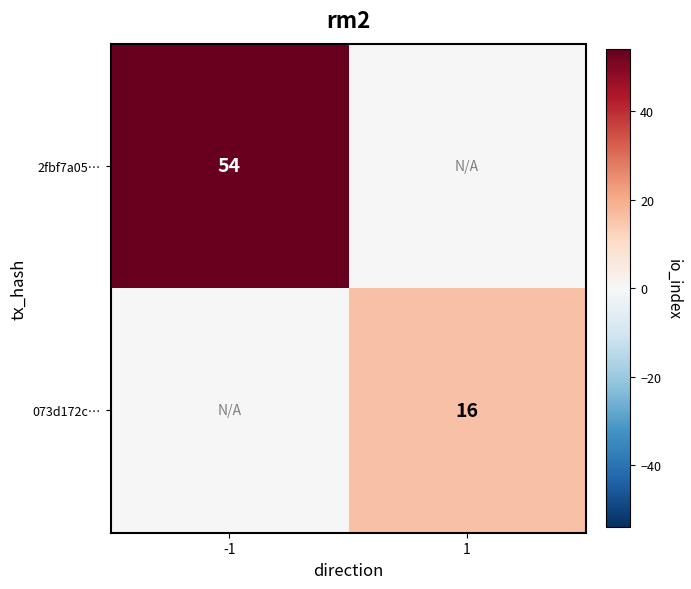

True or false: 2fbf7a05… has a value of 54 at -1.

True